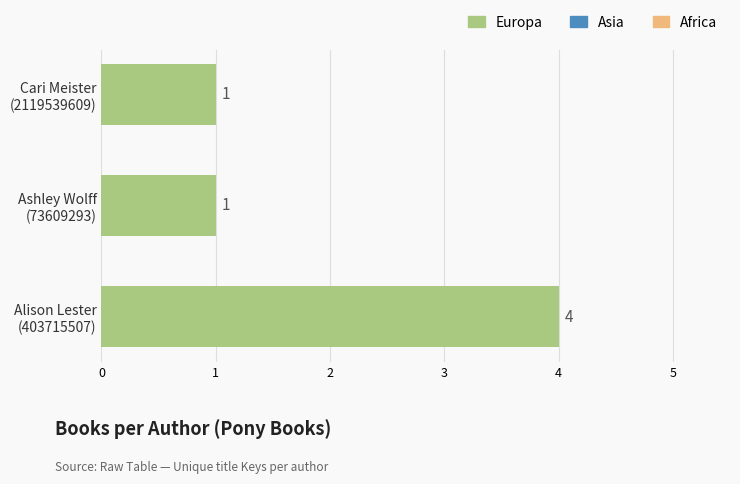

Count the values in the range 1 to 4.

3